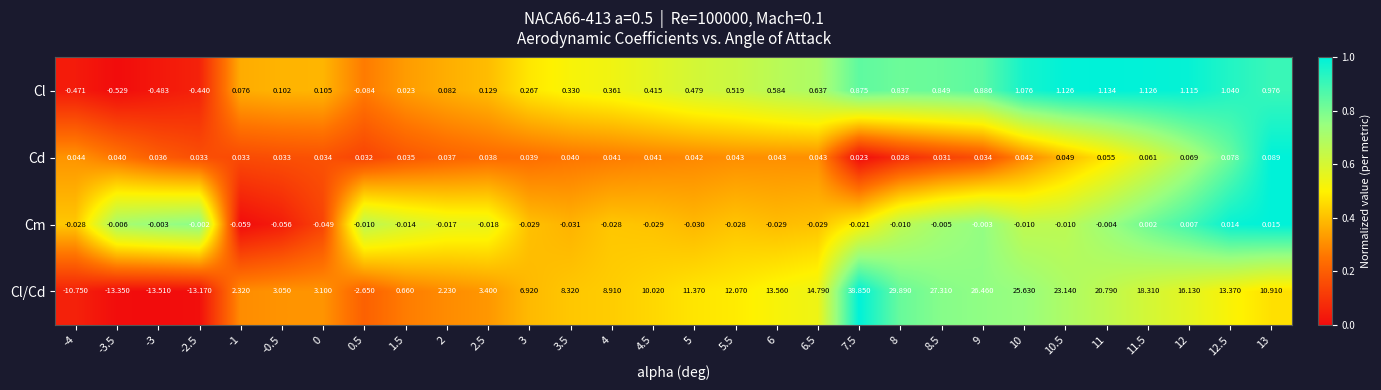

Is the value of Cd at 4.5 greater than the value of Cl at 5?

No